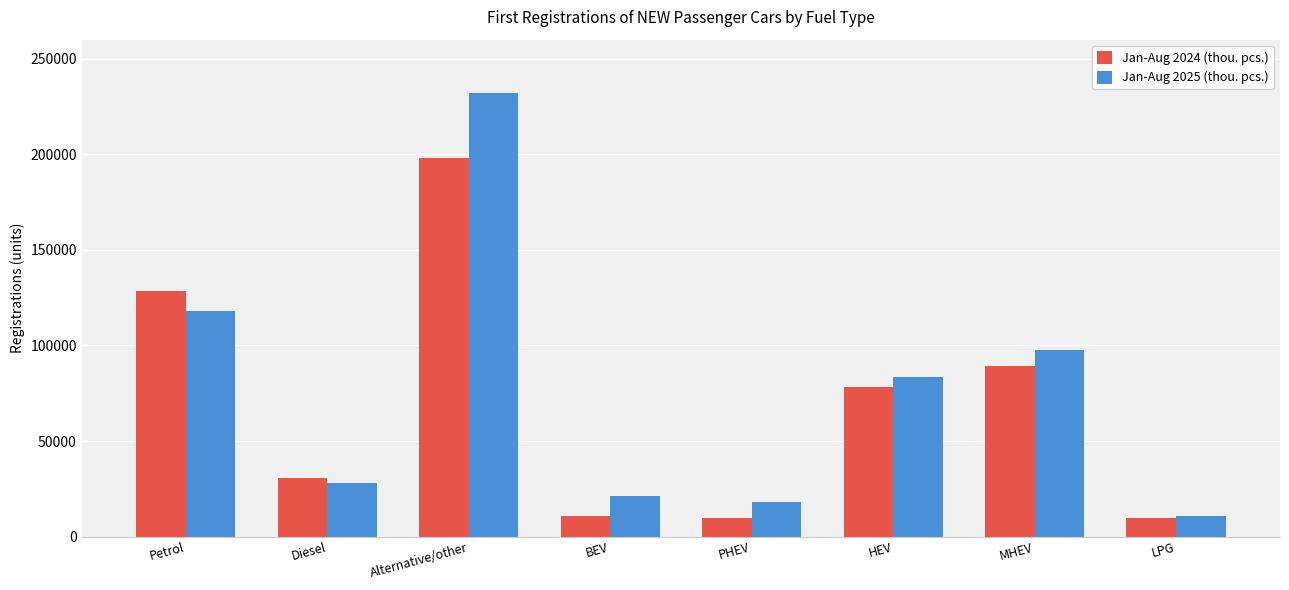

At which label does Jan-Aug 2025 (thou. pcs.) first exceed 83763?

Petrol